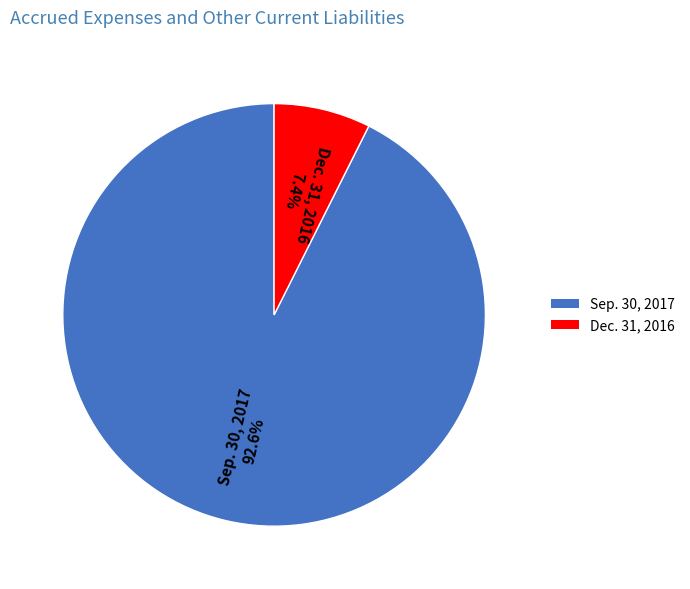

What is the majority slice?

Sep. 30, 2017